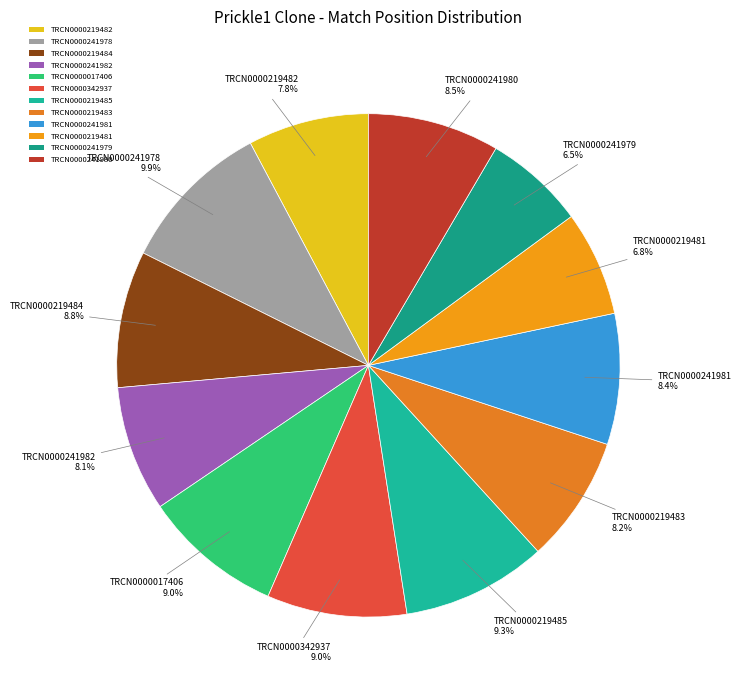

What is the ratio of the value at TRCN0000219483 to the value at TRCN0000219484?

0.9